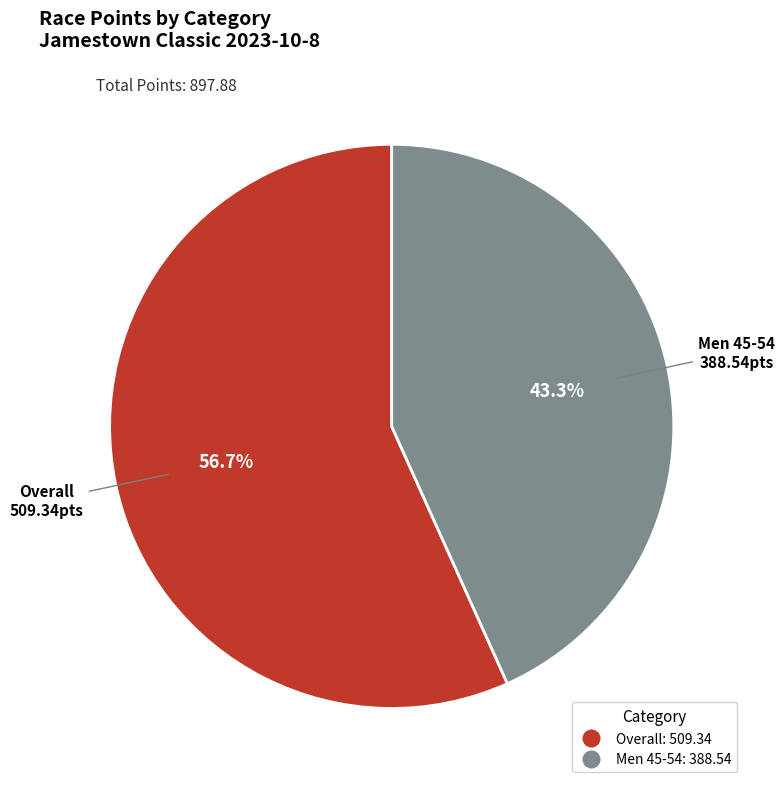

Does any single category account for the majority?

Yes